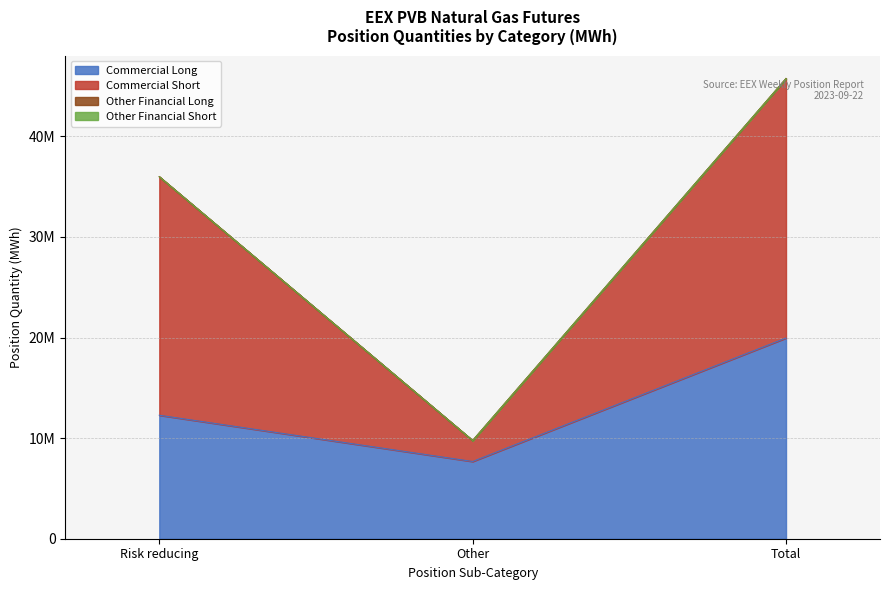

Count the Commercial Short values in the range 9760190 to 45740080.

3